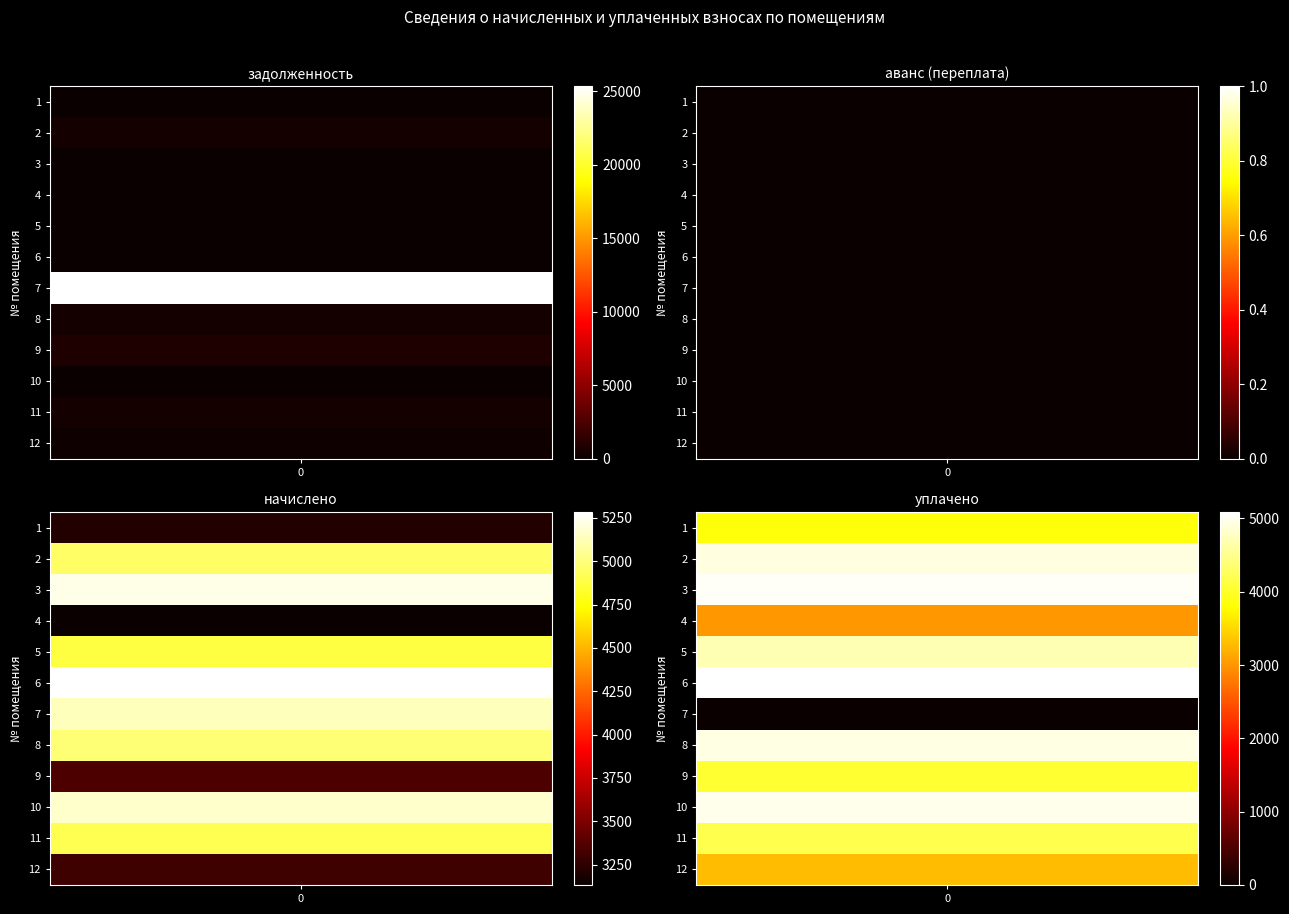

Which label corresponds to the largest value in the chart?

7